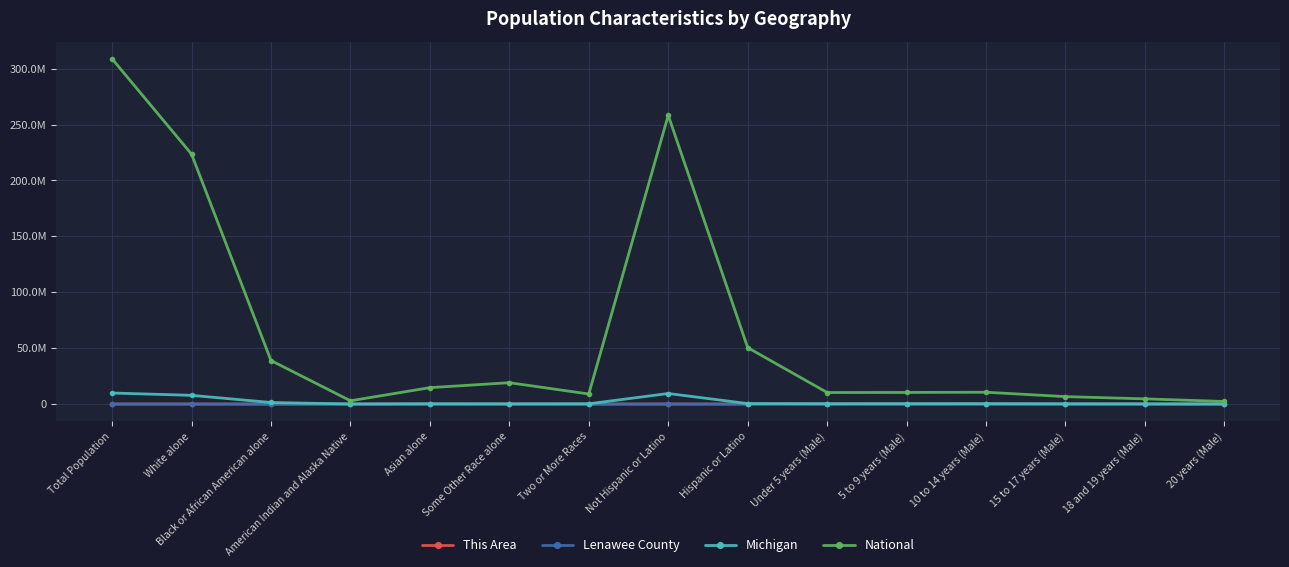

What are all the series names shown in the legend?

This Area, Lenawee County, Michigan, National